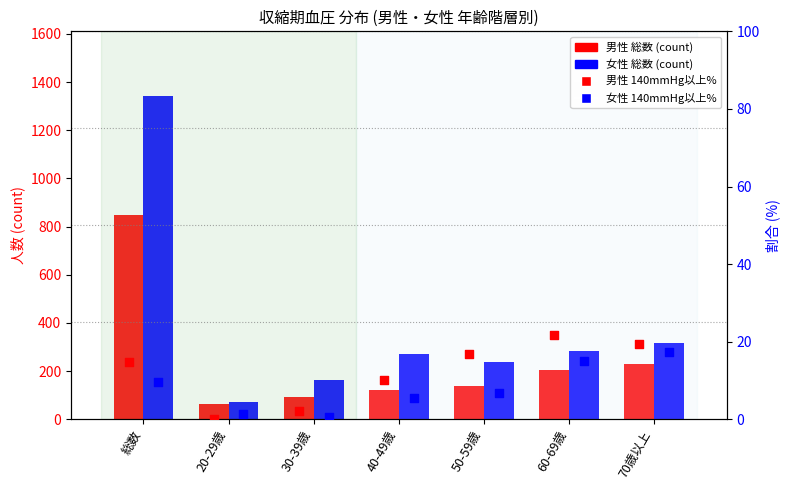

What is the total value across all series at 30-39歳?

257.8